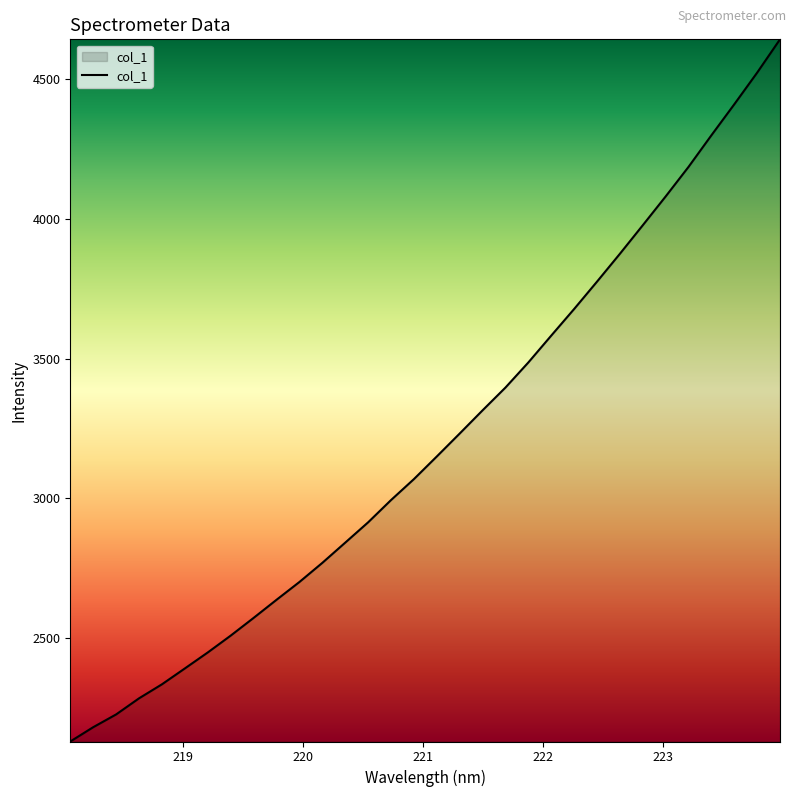

What is the greatest value displayed?

4641.9